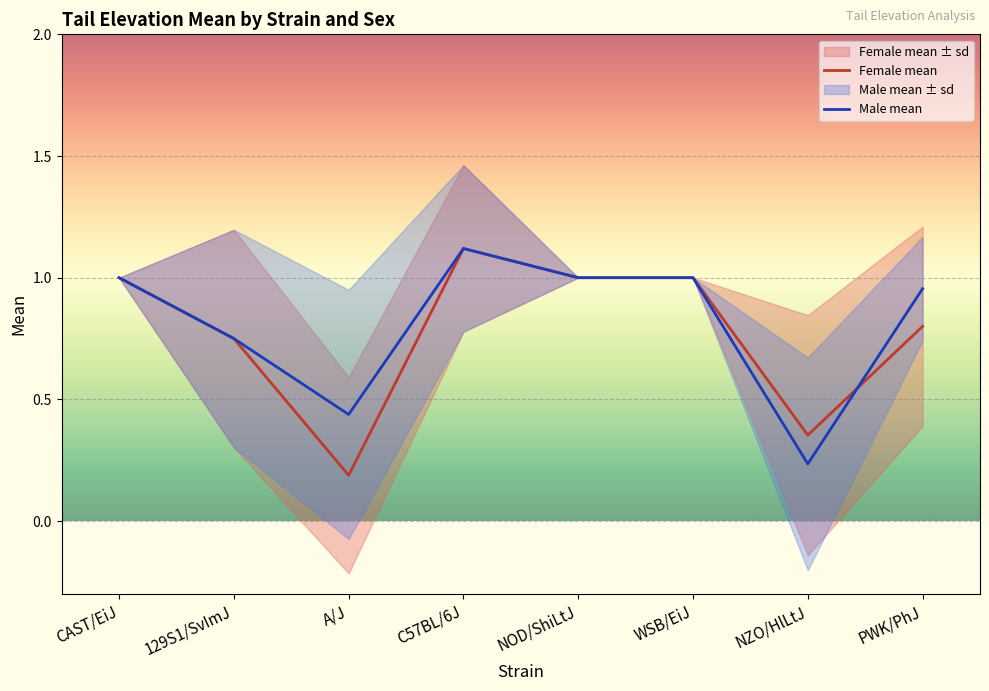

Is the value of Male mean at NZO/HlLtJ greater than the value of Female mean at NOD/ShiLtJ?

No